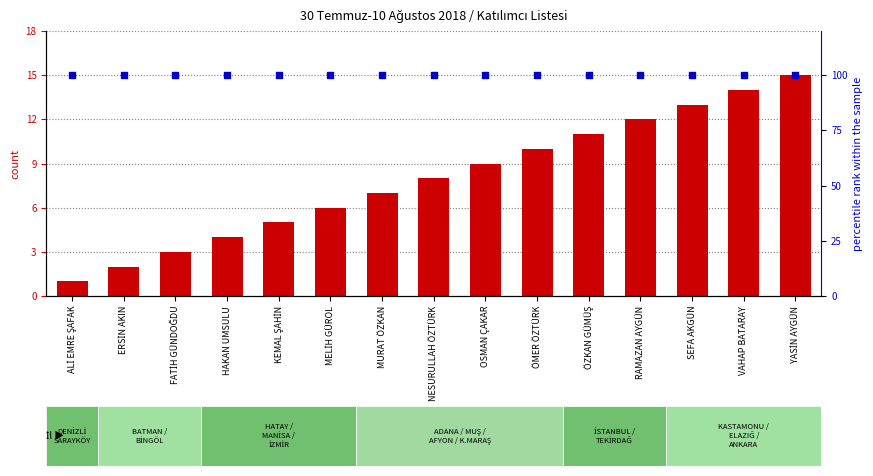

At which category is the sum across all series the highest?

YASİN AYGÜN